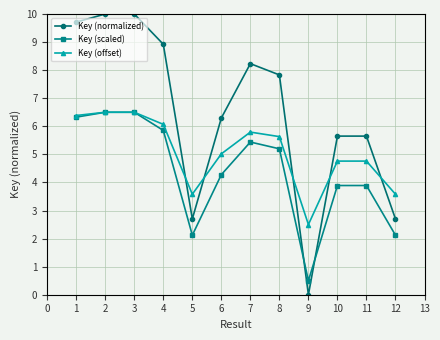

True or false: Key (normalized) has a value of 1.0 at 10.

False